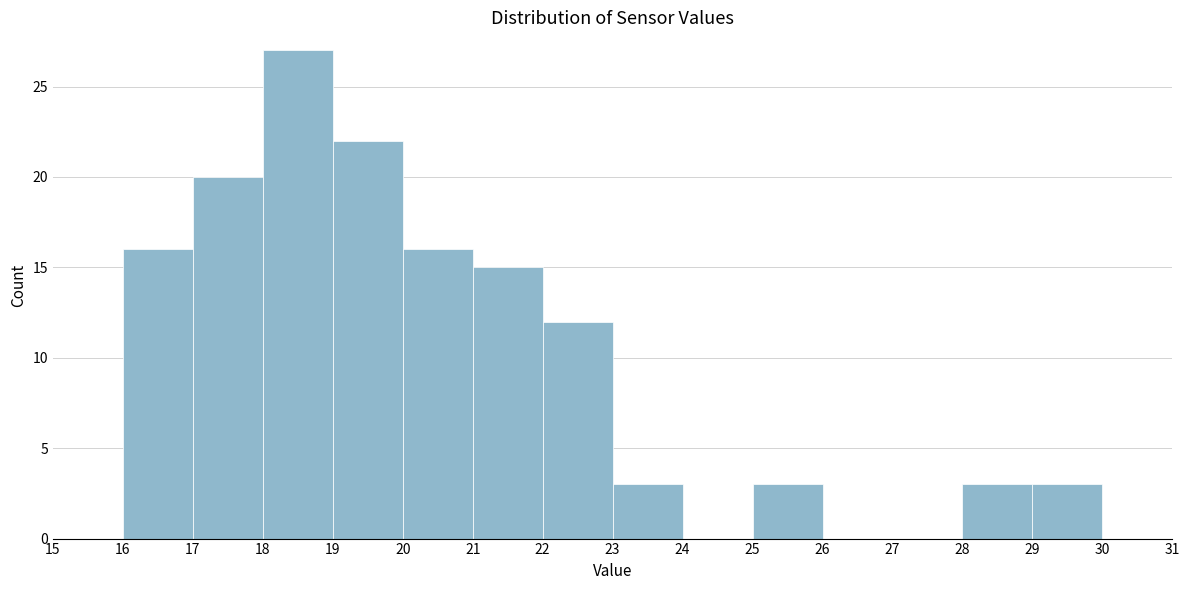

Reading left to right, list every bar in this chart as the range it spans on the x-axis followed by its height. The values are not printed on the chart, so give them approximately, as read against the axis.

15 to 16: 0
16 to 17: 16
17 to 18: 20
18 to 19: 27
19 to 20: 22
20 to 21: 16
21 to 22: 15
22 to 23: 12
23 to 24: 3
24 to 25: 0
25 to 26: 3
26 to 27: 0
27 to 28: 0
28 to 29: 3
29 to 30: 3
30 to 31: 0